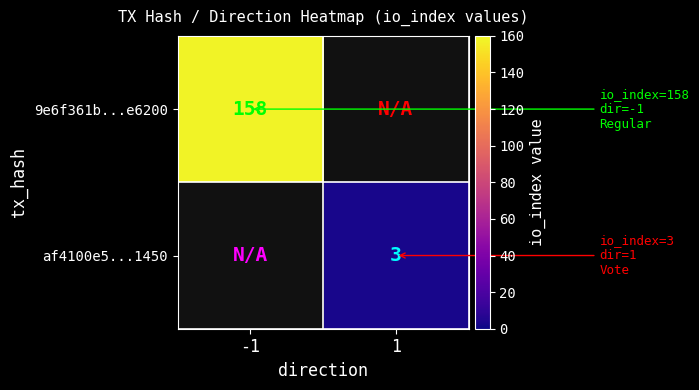

True or false: 9e6f361b...e6200 has a value of 216 at -1.

False